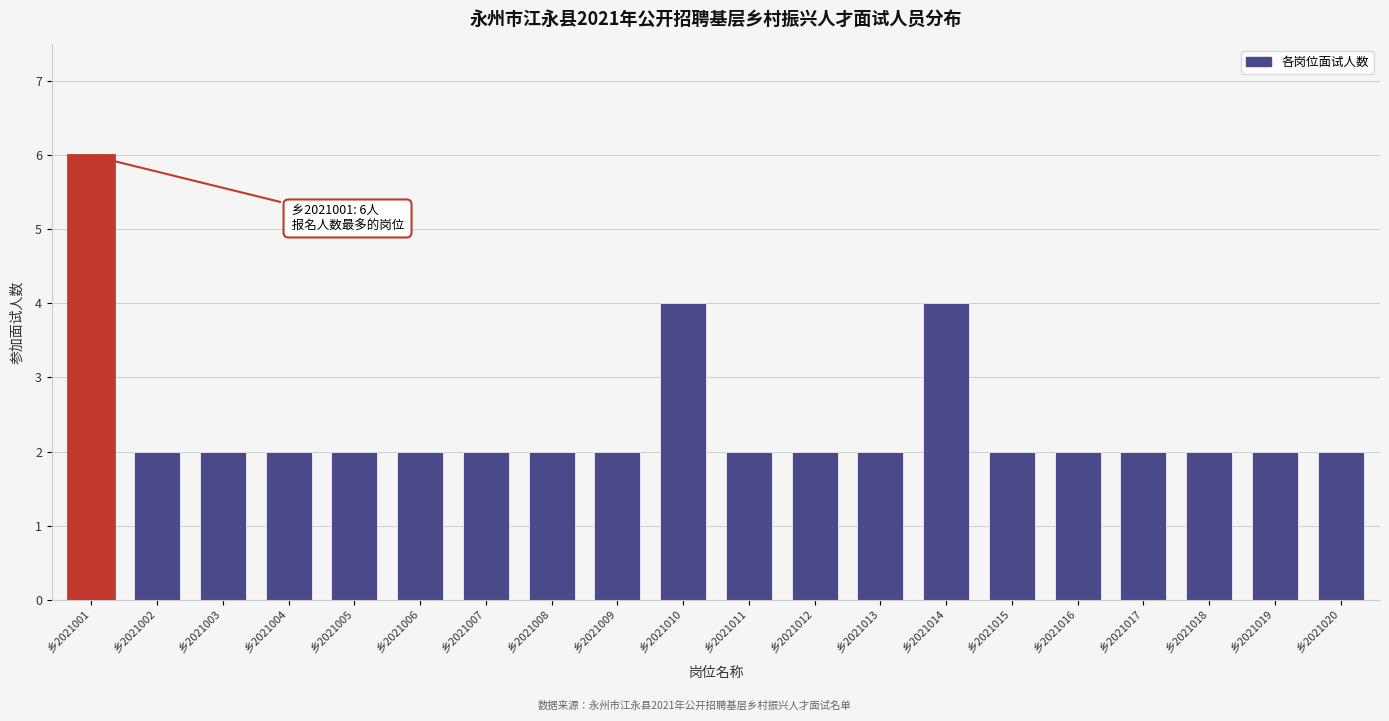

Reading left to right, extract all data points from this chart.

乡2021001=6	乡2021002=2	乡2021003=2	乡2021004=2	乡2021005=2	乡2021006=2	乡2021007=2	乡2021008=2	乡2021009=2	乡2021010=4	乡2021011=2	乡2021012=2	乡2021013=2	乡2021014=4	乡2021015=2	乡2021016=2	乡2021017=2	乡2021018=2	乡2021019=2	乡2021020=2